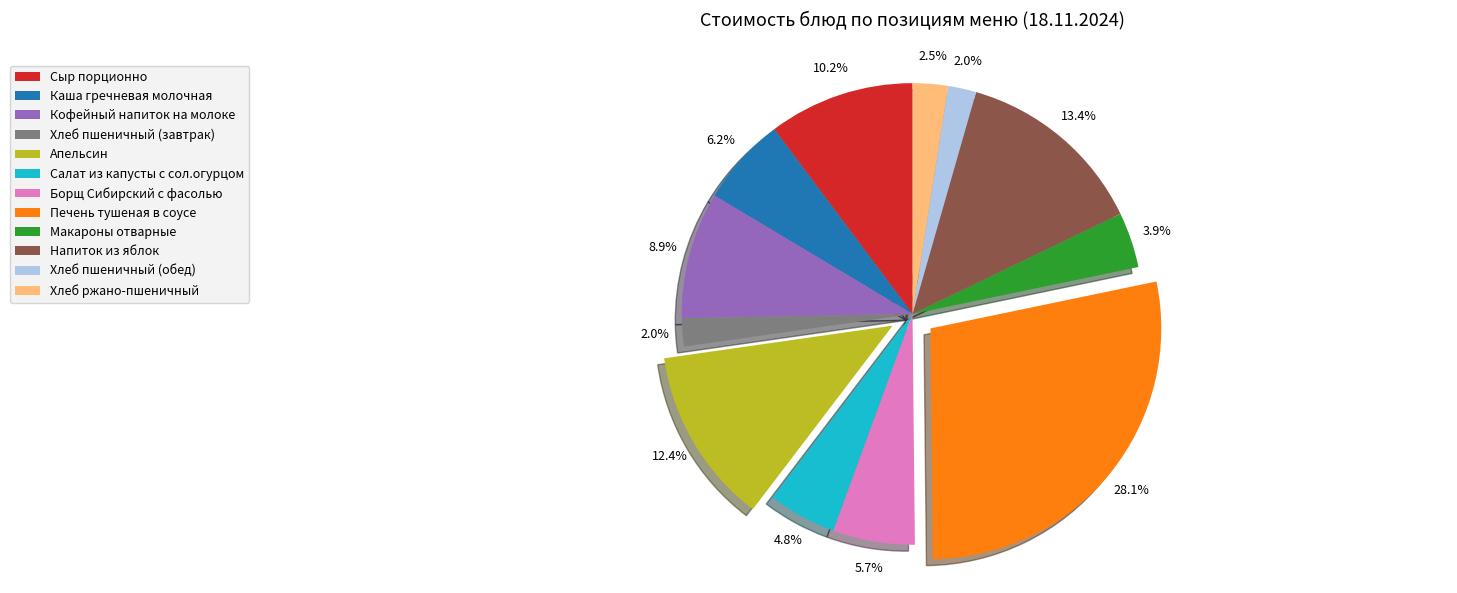

Do Хлеб пшеничный (завтрак) and Напиток из яблок together represent more than half of the pie?

No